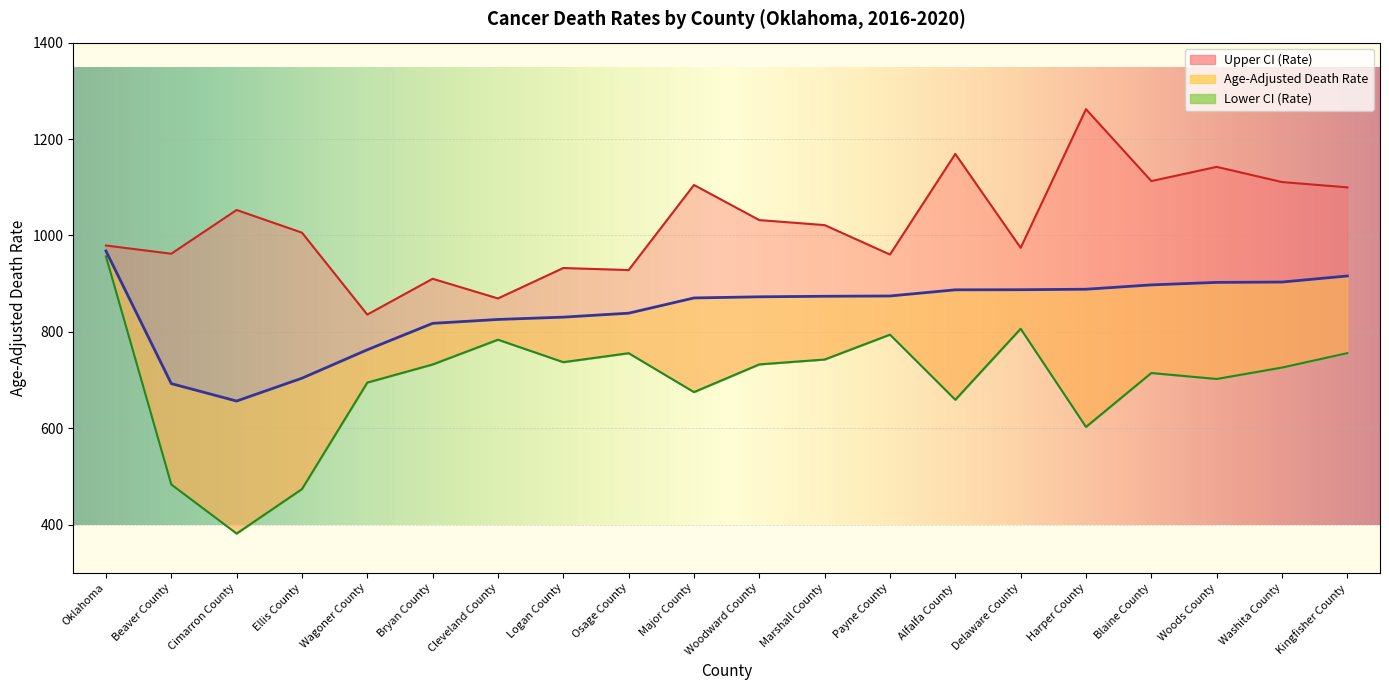

At how many categories does at least one series exceed 694?

20